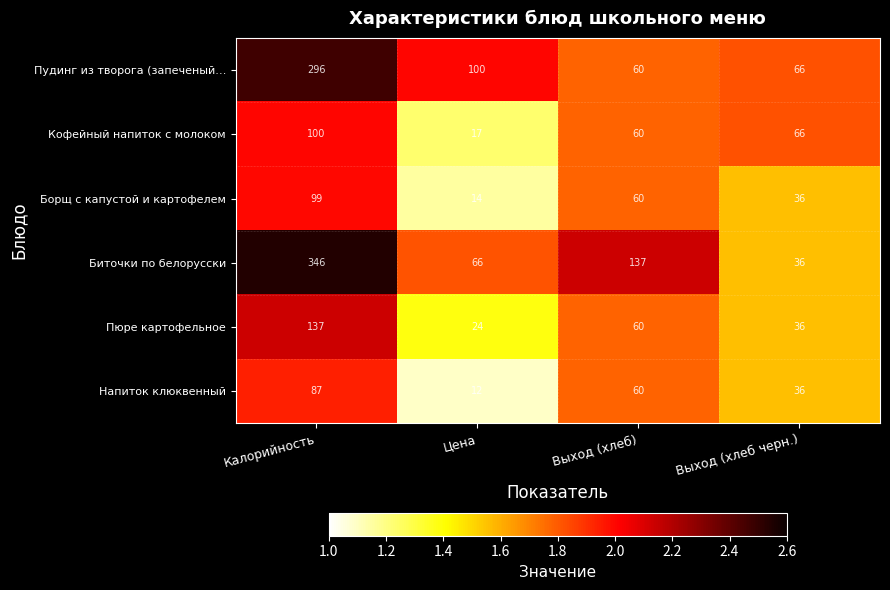

What is the difference between the maximum and minimum values in the Пудинг из творога (запеченый… series?

236